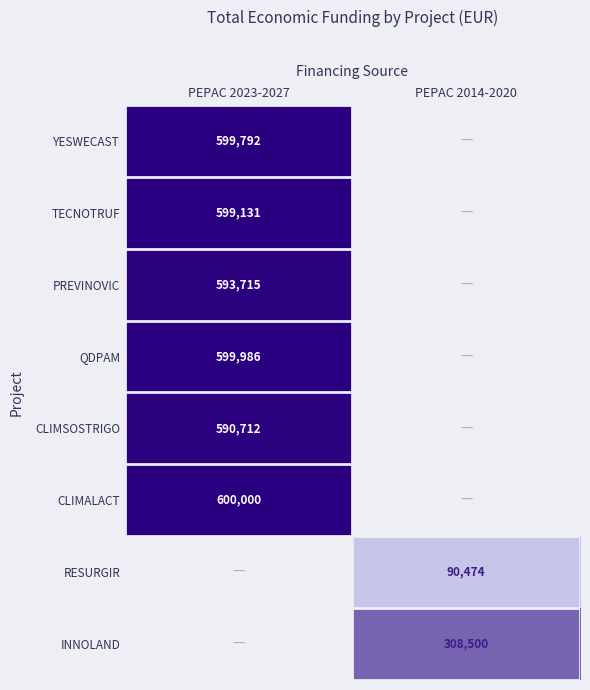

Which label corresponds to the smallest value in the chart?

PEPAC 2014-2020